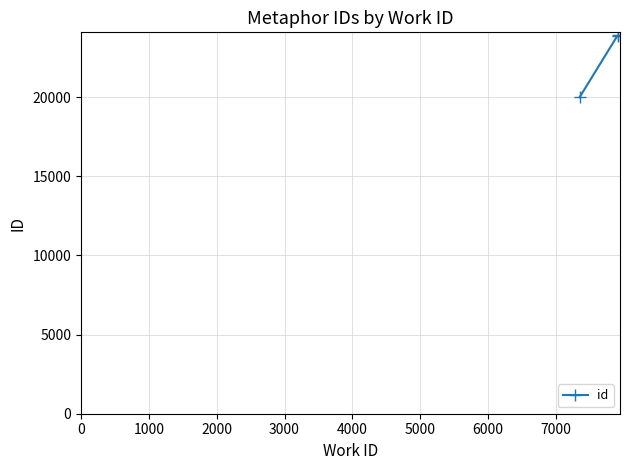

What is the value of the 2nd point from the left?

23897